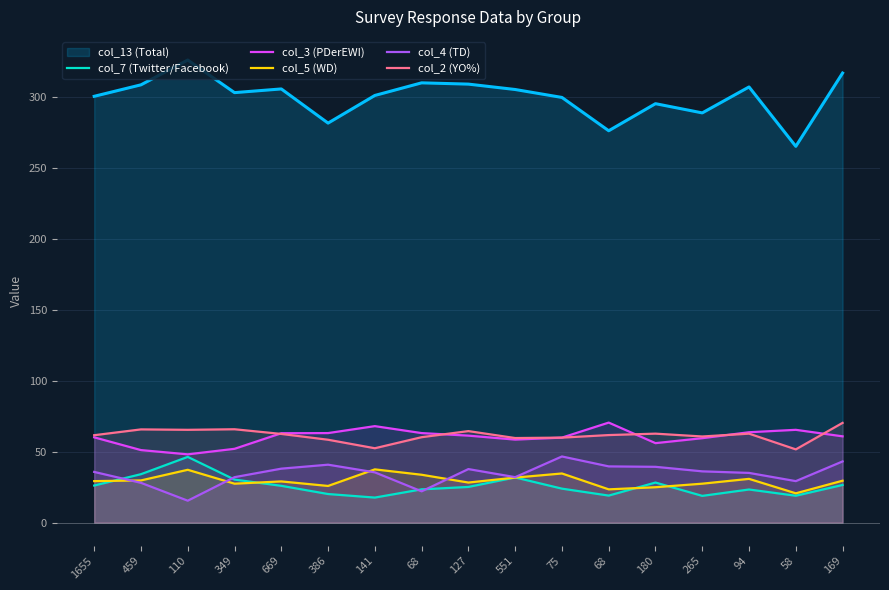

How many lines are shown in the chart?

6